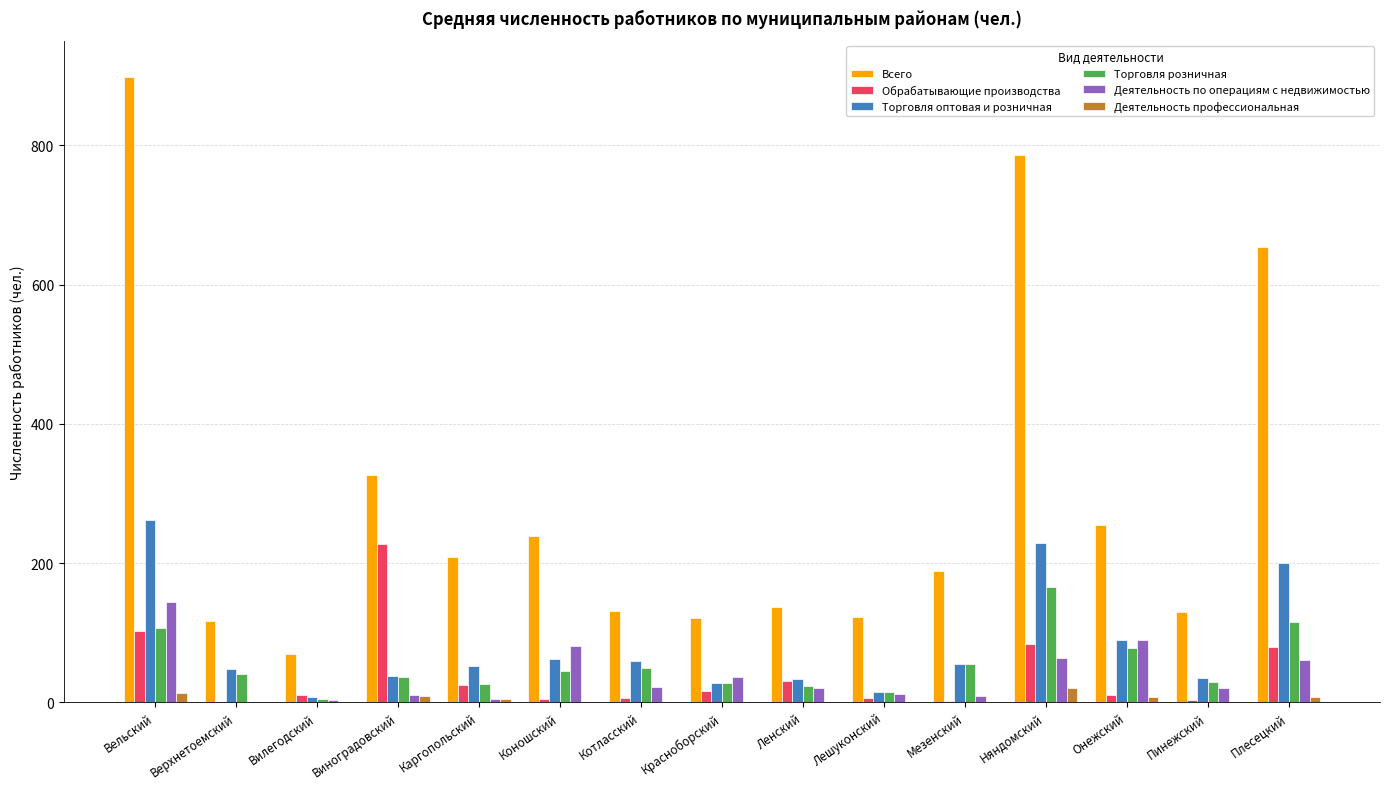

How many categories are shown in the chart?

15